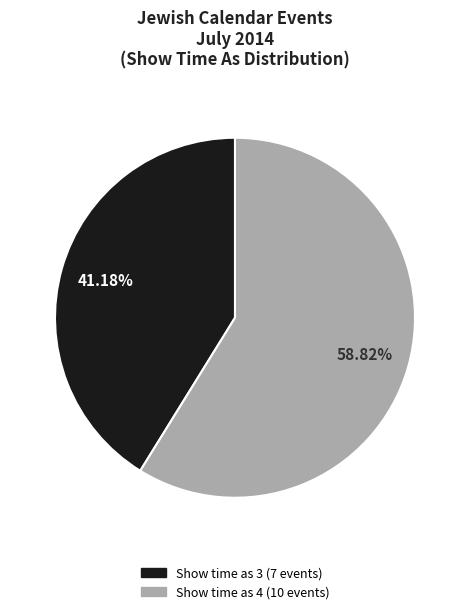

Is there any slice that represents more than half of the pie?

Yes